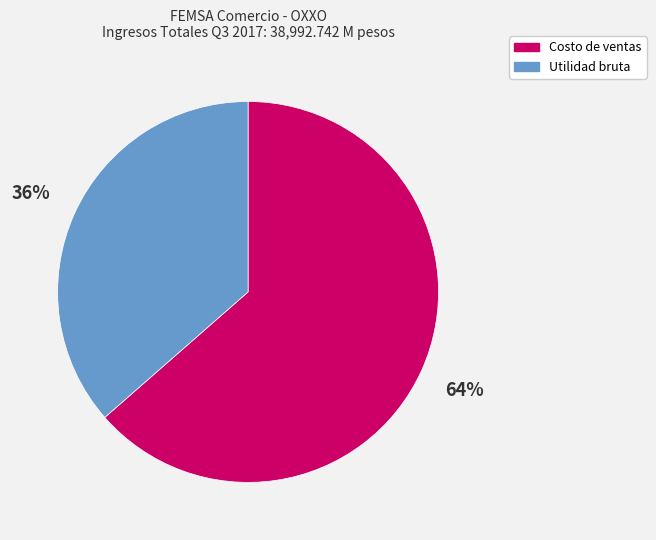

Rank the categories by value from lowest to highest.

Utilidad bruta, Costo de ventas